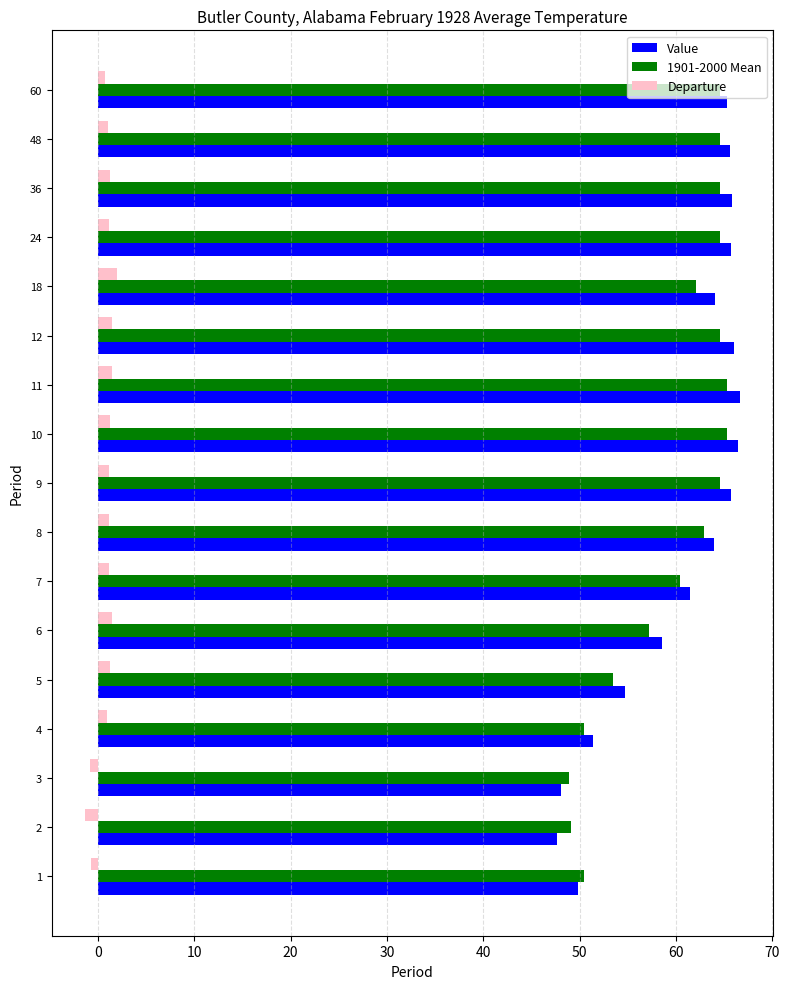

What is the greatest value displayed?

66.7